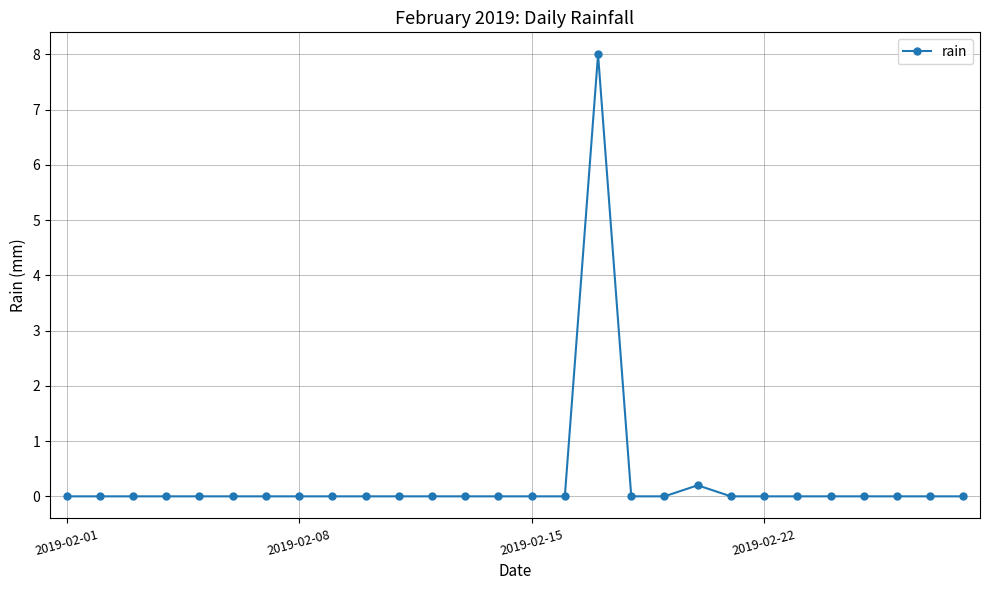

True or false: the data has more than 0 interior local peaks.

True